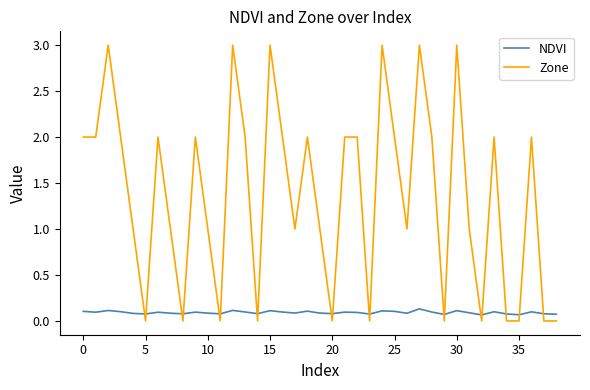

List the series in order of their peak value, highest first.

Zone, NDVI